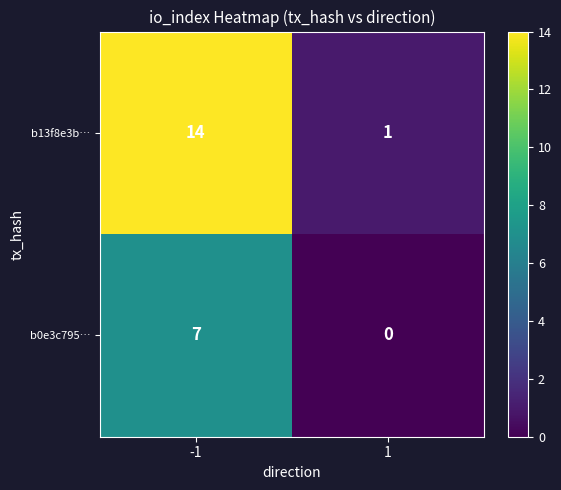

The value of b0e3c795… at -1 is 9. True or false?

False